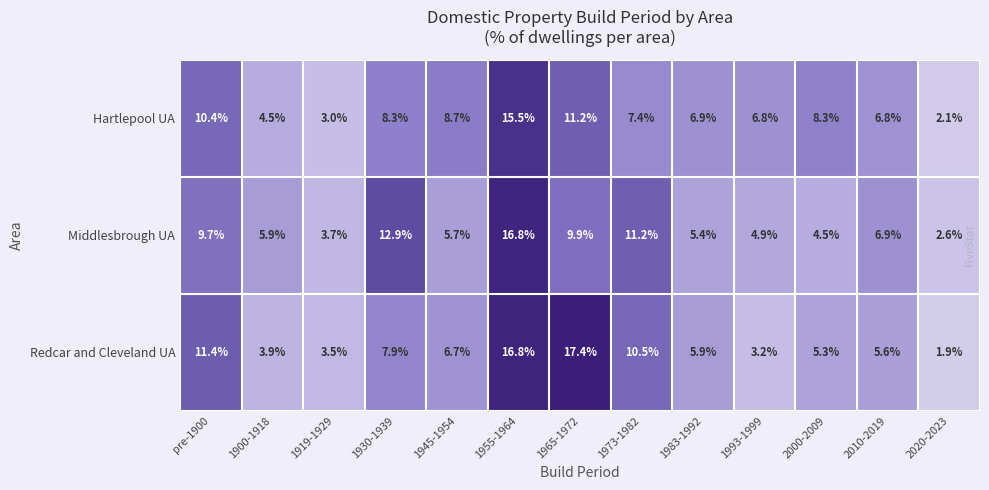

What is the minimum value shown in the chart?

1.9